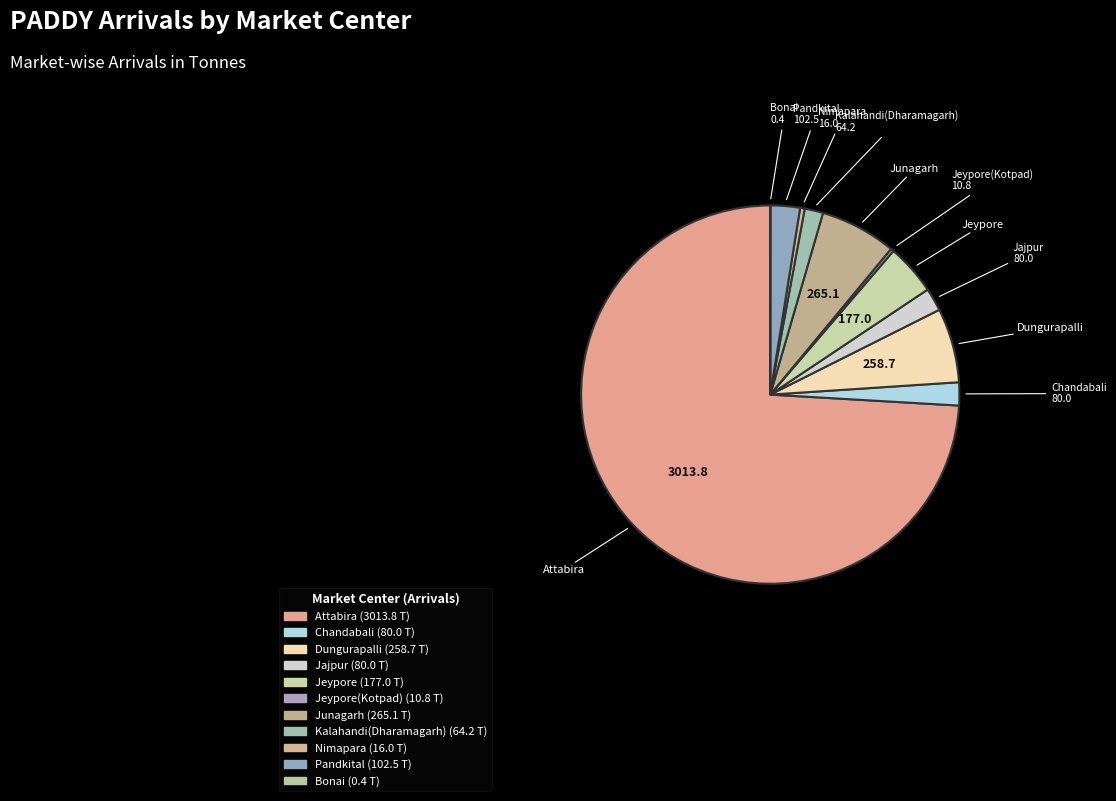

How many segments does this pie chart have?

11